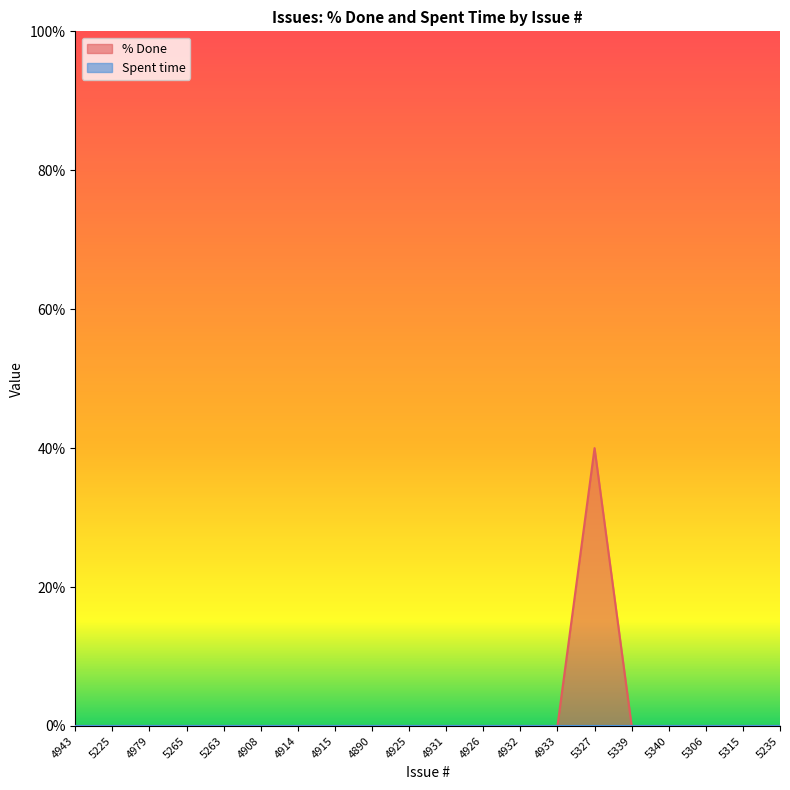

What is the maximum value shown in the chart?

40